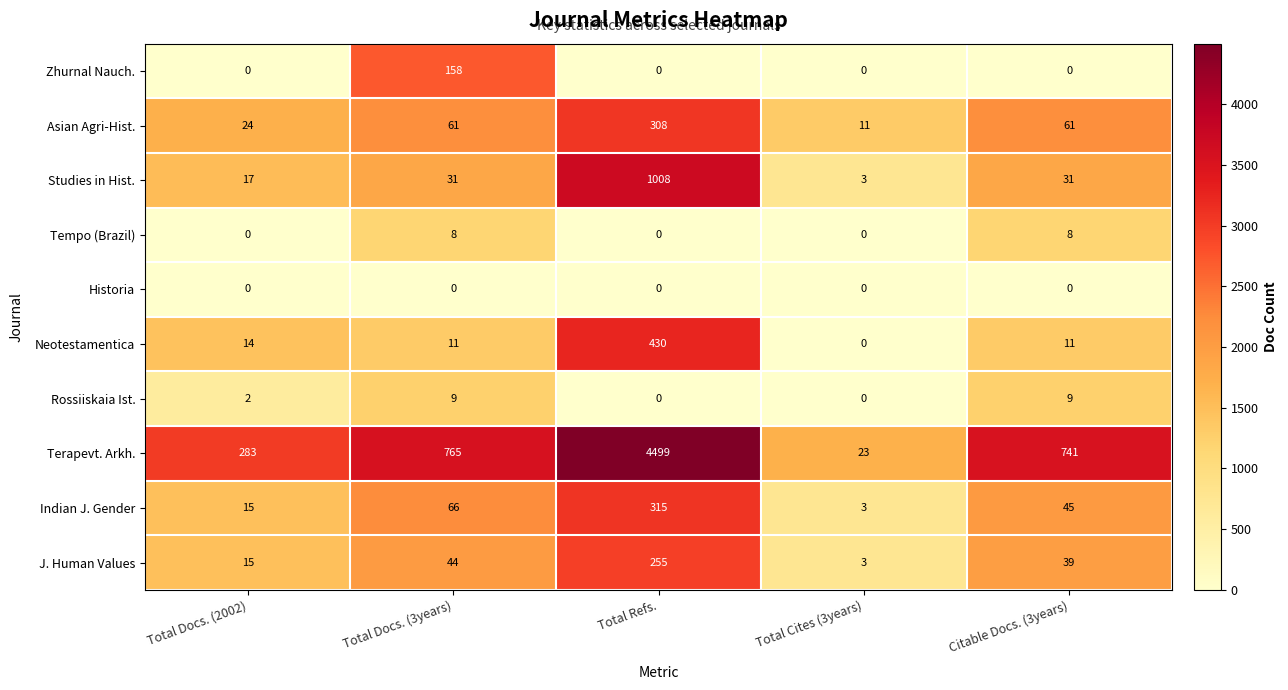

The value of Tempo (Brazil) at Total Docs. (2002) is 0. True or false?

True